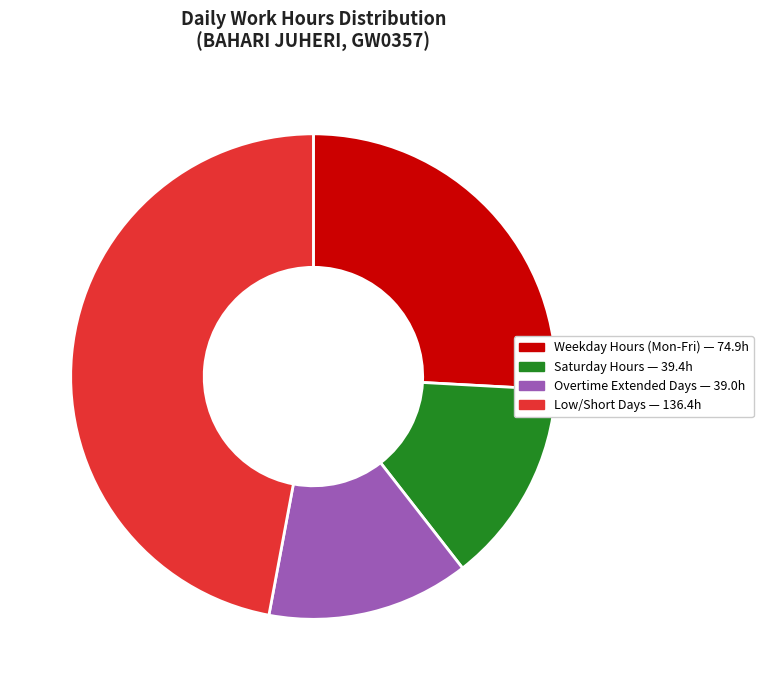

Is there any slice that represents more than half of the pie?

No